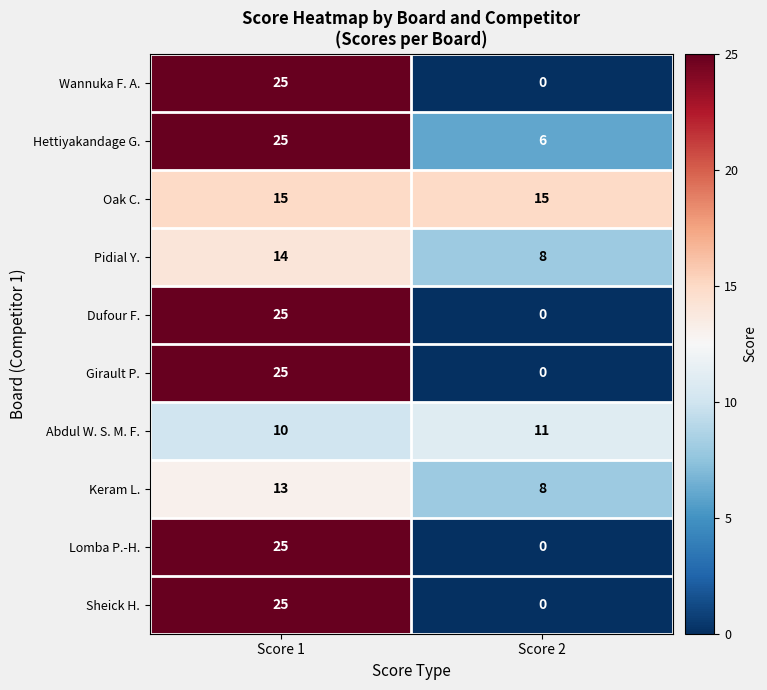

At which category does the chart reach its peak across all series?

Score 1